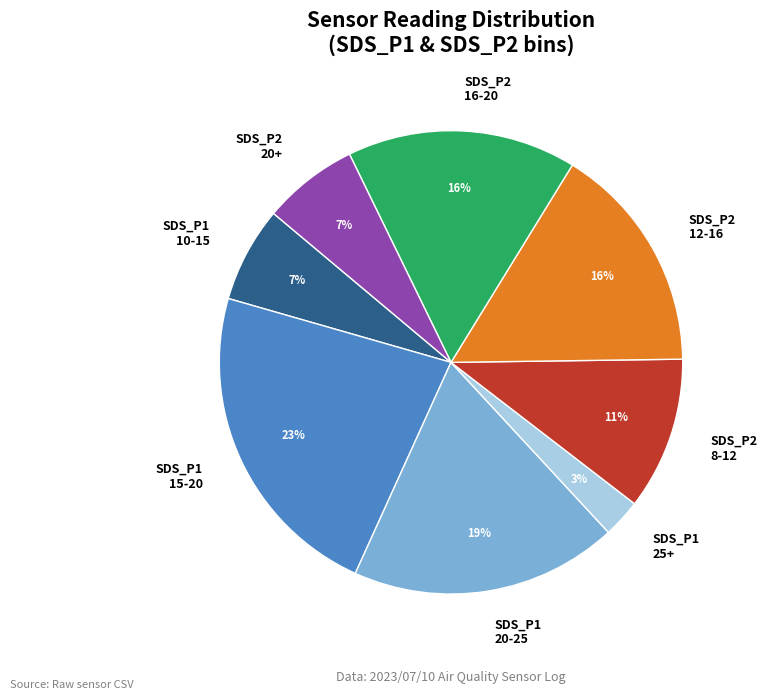

Combined, do SDS_P1 15-20 and SDS_P2 8-12 account for over 50%?

No